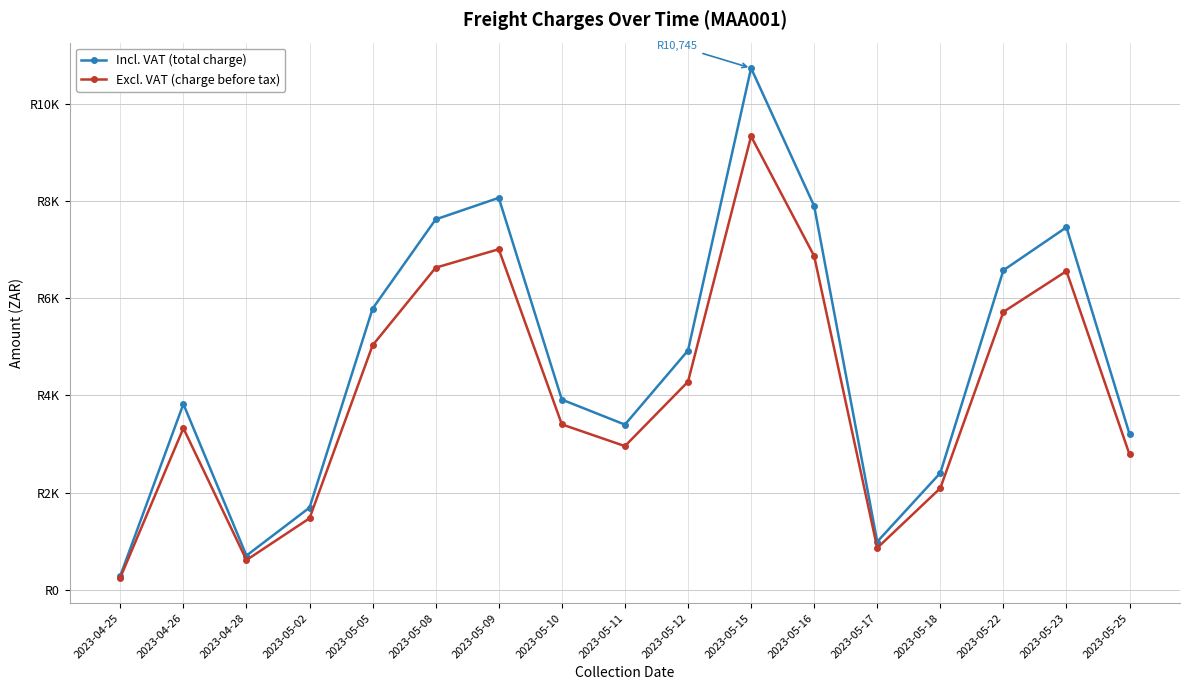

Which series changed the most between 2023-05-15 and 2023-05-17?

Incl. VAT (total charge)